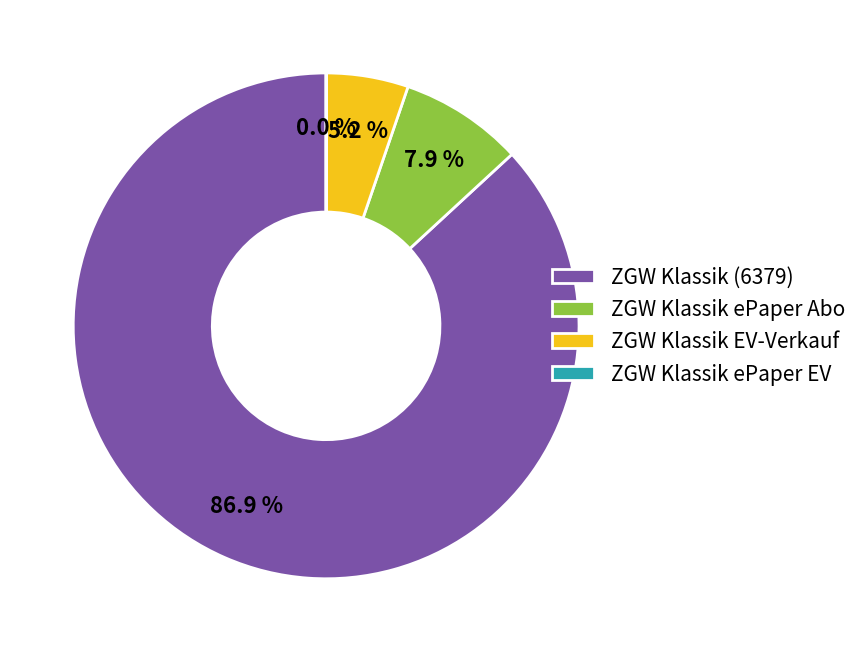

What is the largest slice in the pie chart?

ZGW Klassik (6379)